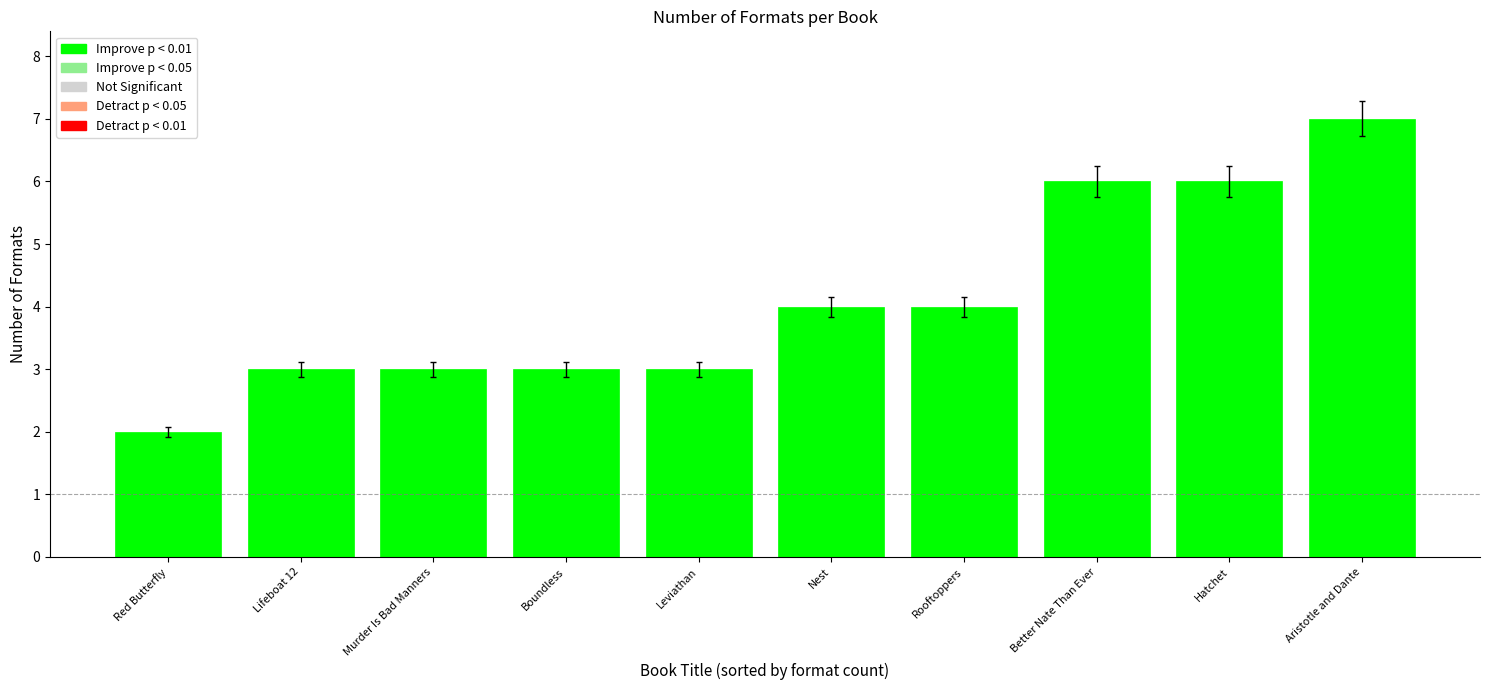

What is the label of the 9th bar from the left?

Hatchet